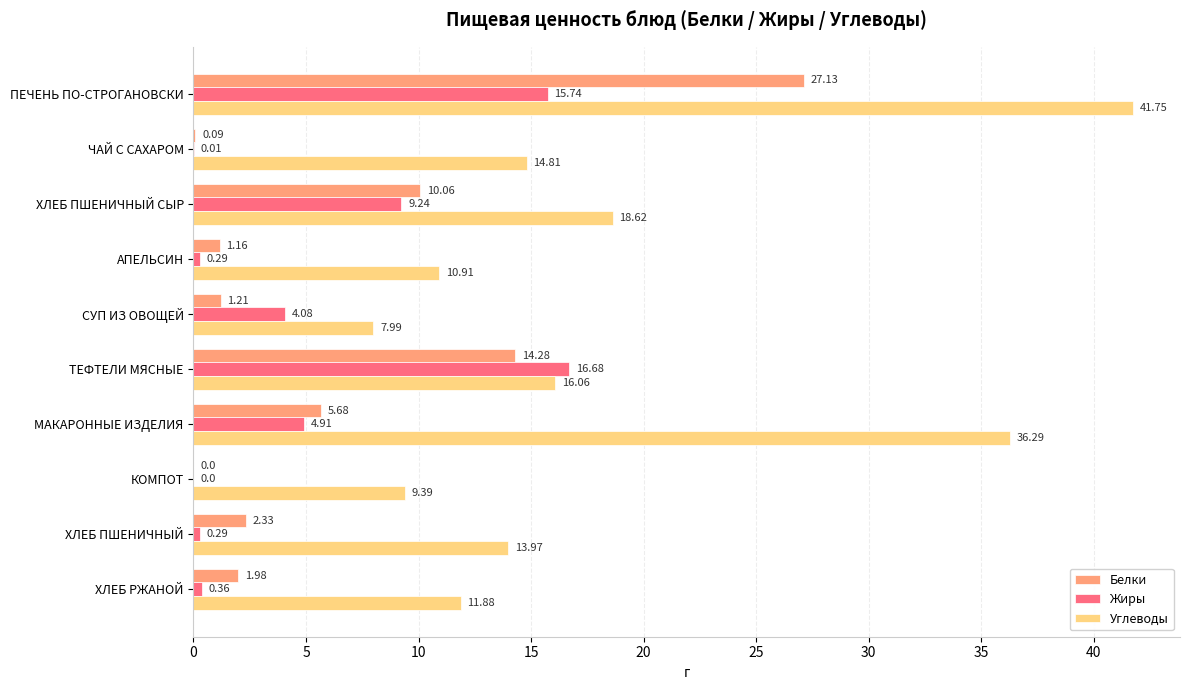

Between ХЛЕБ ПШЕНИЧНЫЙ СЫР and АПЕЛЬСИН, which series saw the biggest shift?

Жиры